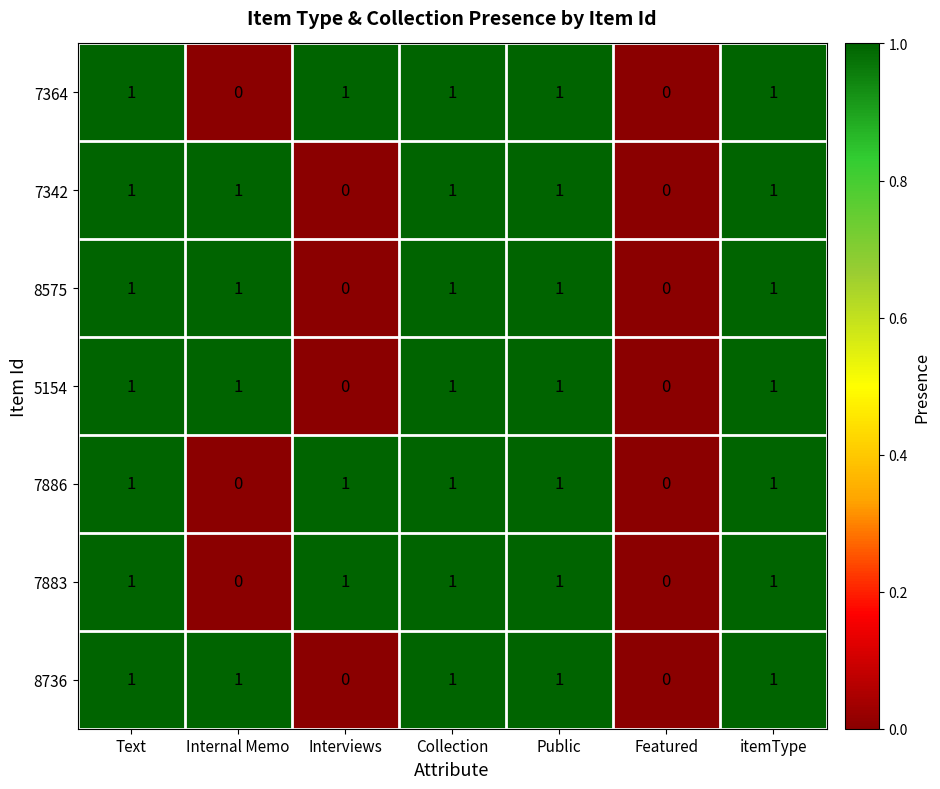

What is the sum of all 7883 values?

5